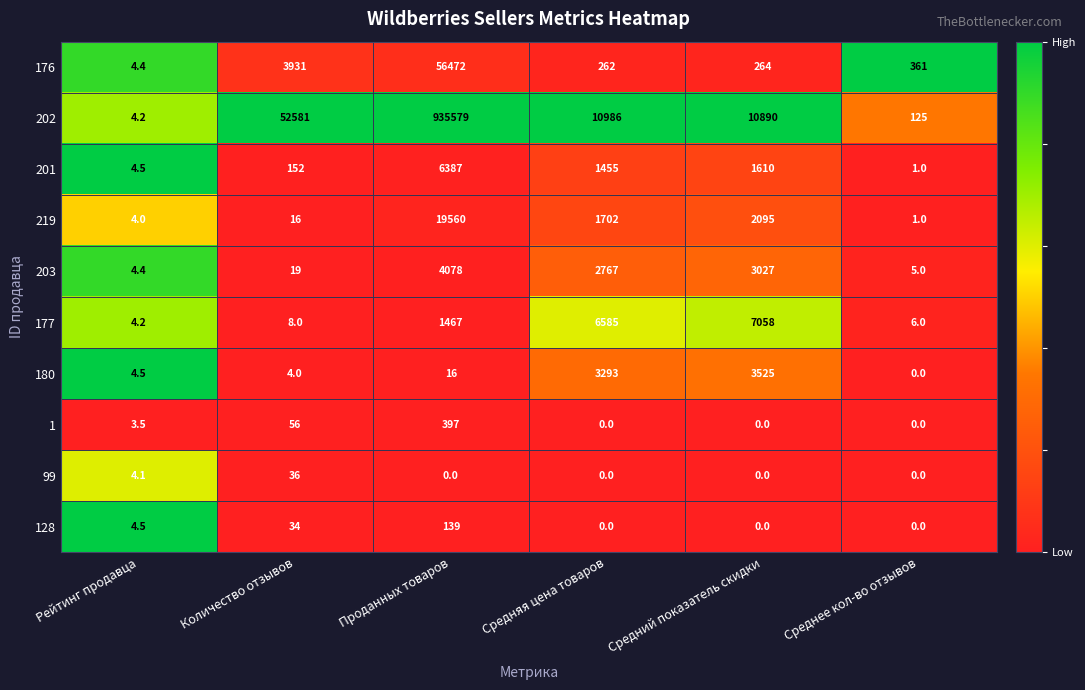

Which series has the largest range (max minus min)?

202